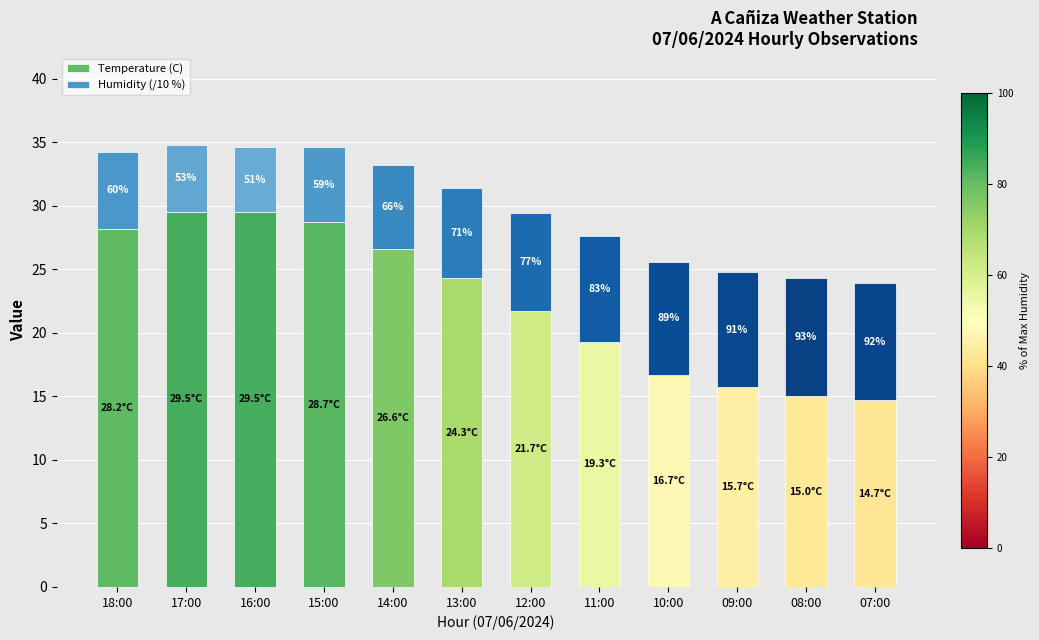

What are all the series names shown in the legend?

Temperature (C), Humidity (/10 %)